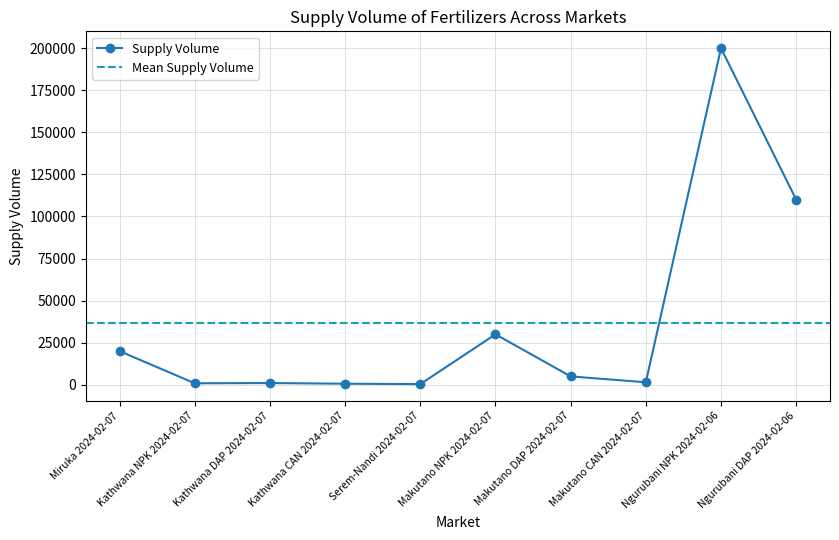

How many categories are shown in the chart?

10